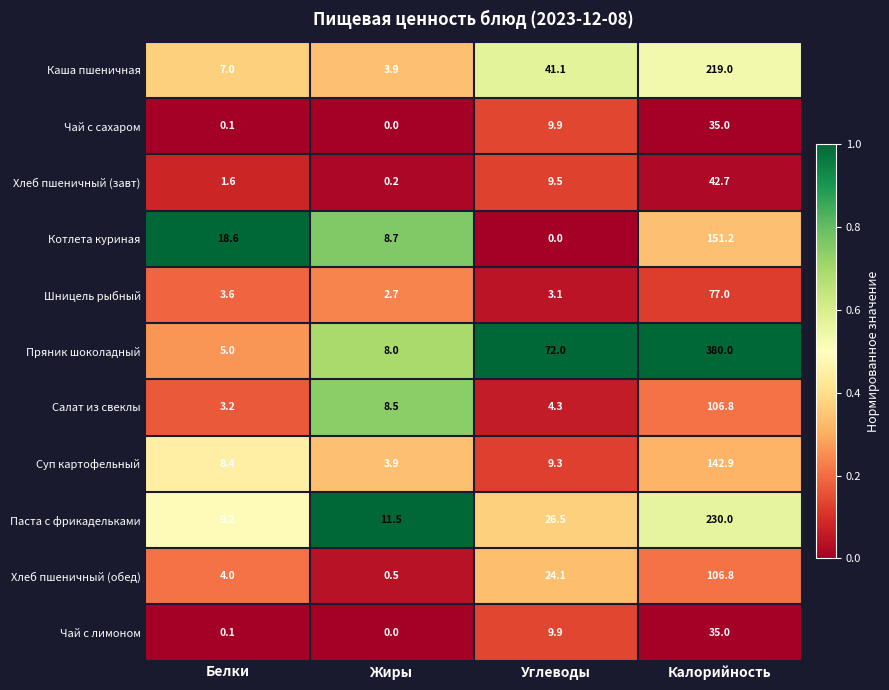

At how many categories does at least one series exceed 0?

4